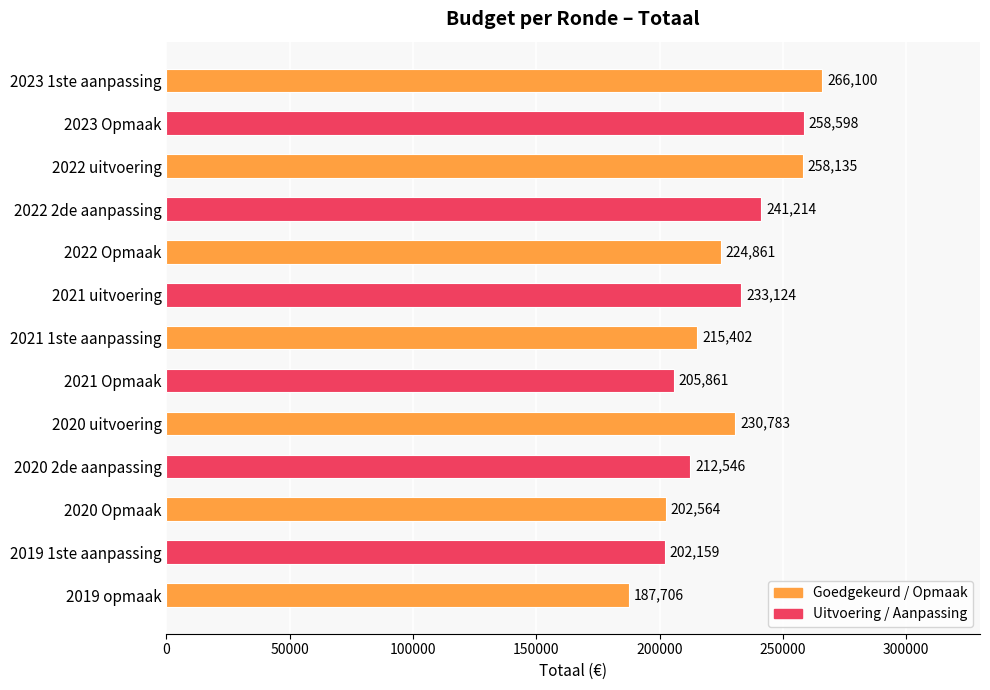

Reading top to bottom, list all the values displayed in this chart.

2023 1ste aanpassing=266100	2023 Opmaak=258598	2022 uitvoering=258135	2022 2de aanpassing=241214	2022 Opmaak=224861	2021 uitvoering=233124	2021 1ste aanpassing=215402	2021 Opmaak=205861	2020 uitvoering=230783	2020 2de aanpassing=212546	2020 Opmaak=202564	2019 1ste aanpassing=202159	2019 opmaak=187706